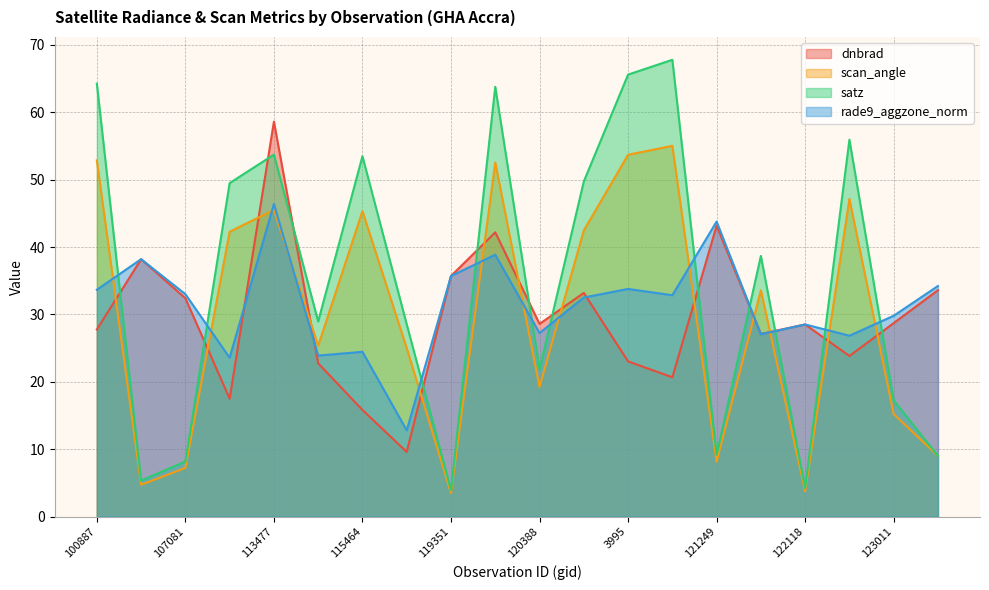

True or false: rade9_aggzone_norm and dnbrad intersect in this chart.

True